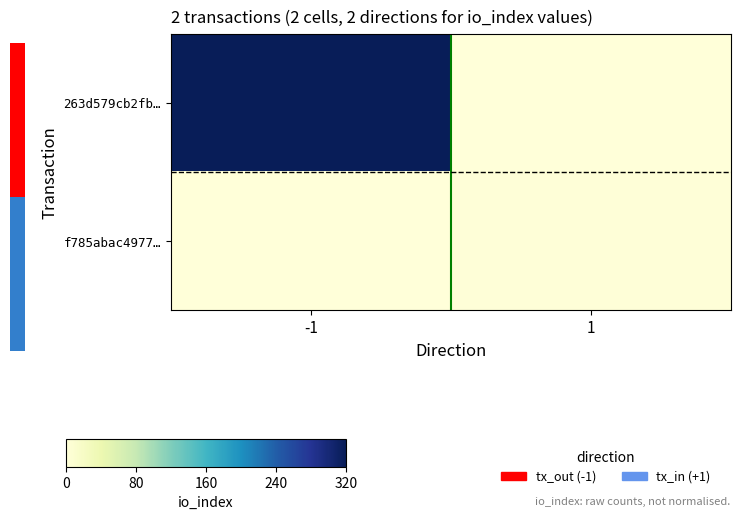

Which label corresponds to the largest value in the chart?

-1